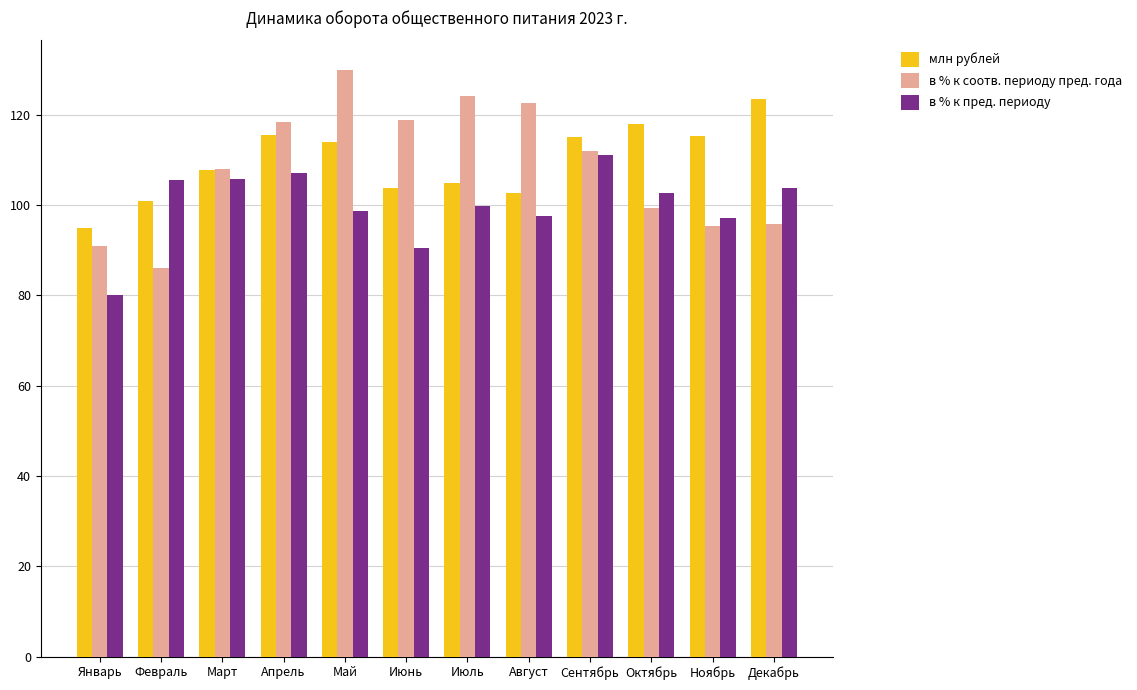

What is the average value of the млн рублей series?

109.7